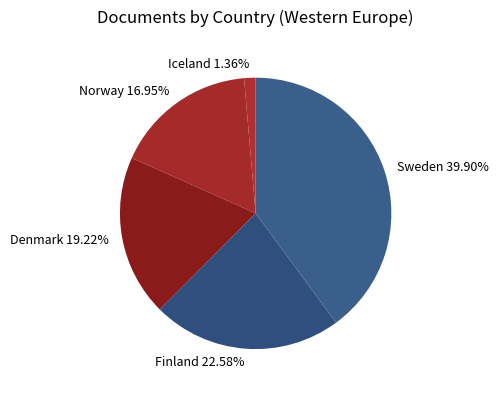

Approximately how many times larger is the value at Denmark compared to Iceland?

14.1